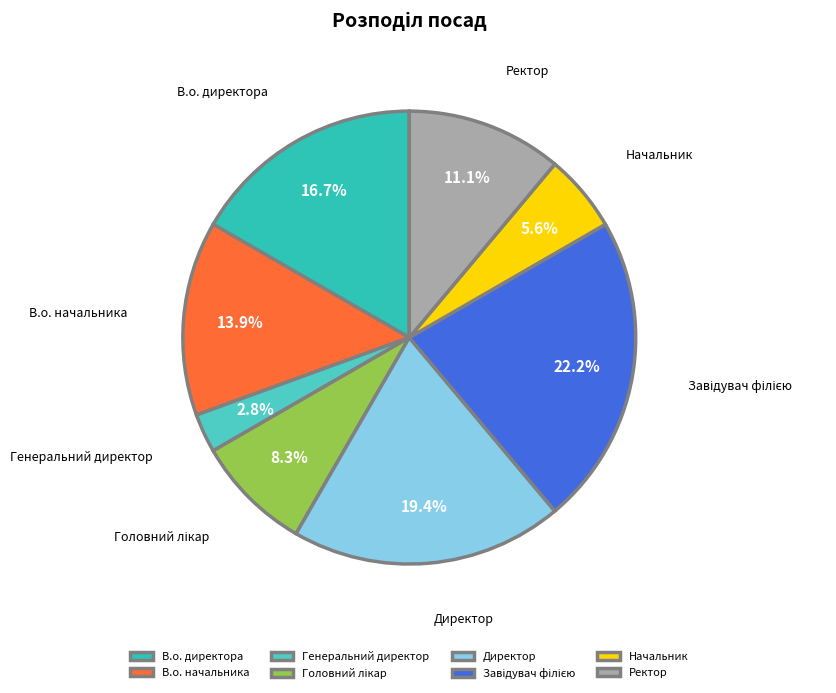

How many slices are in this pie chart?

8